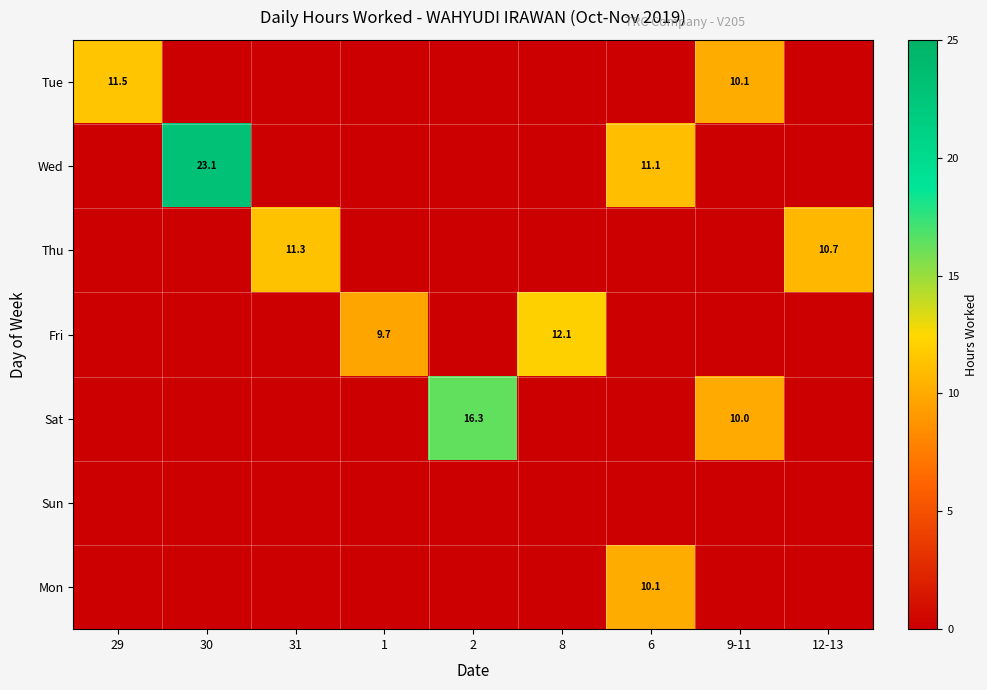

The value of Tue at 29 is 11.5. True or false?

True